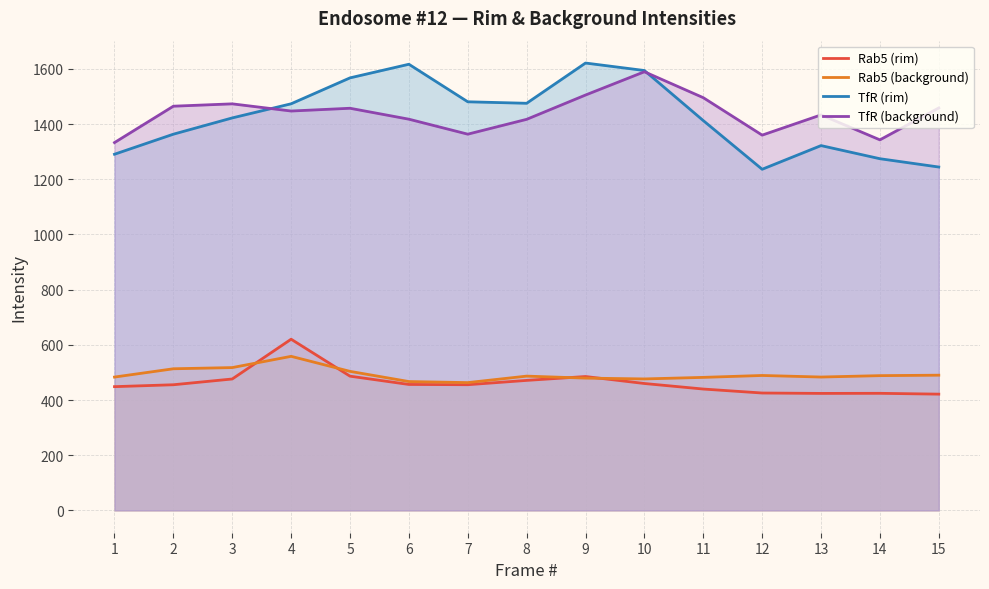

How many lines are shown in the chart?

4